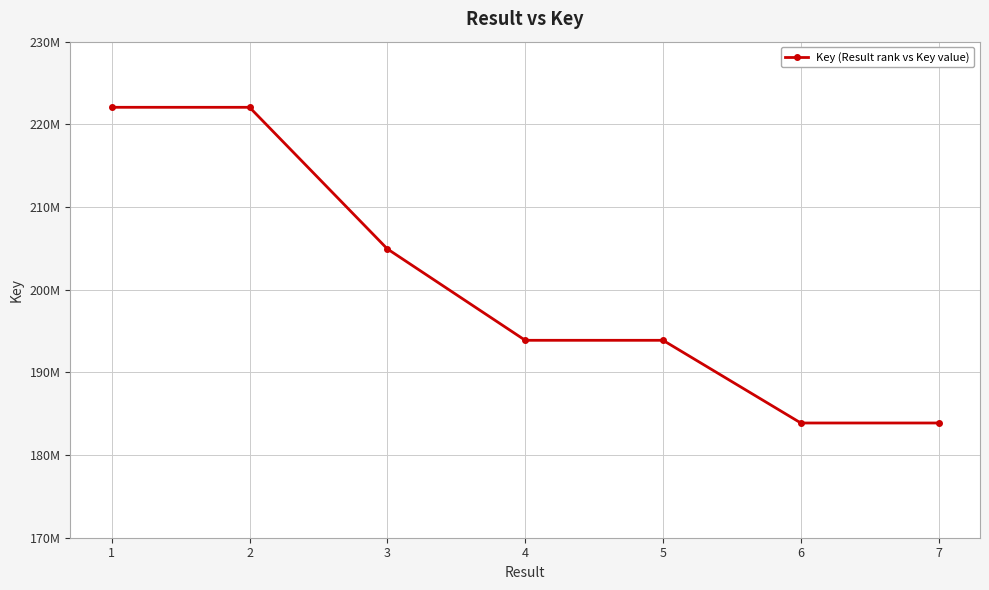

Is this an area chart (filled region under the line)?

No